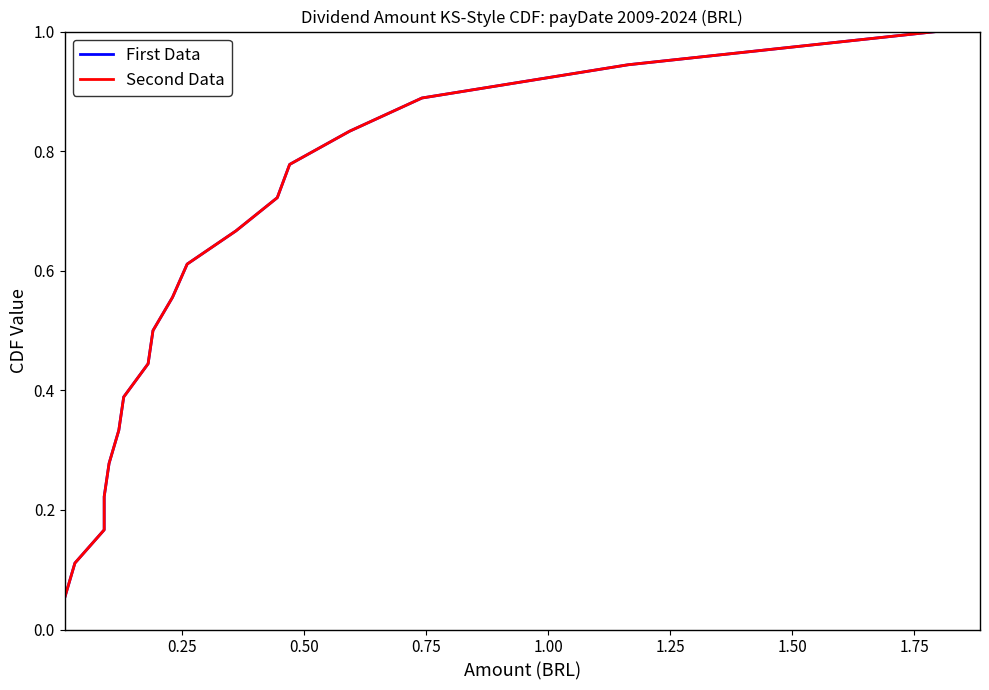

Is the value of First Data at 0.50 greater than the value of Second Data at 13?

No